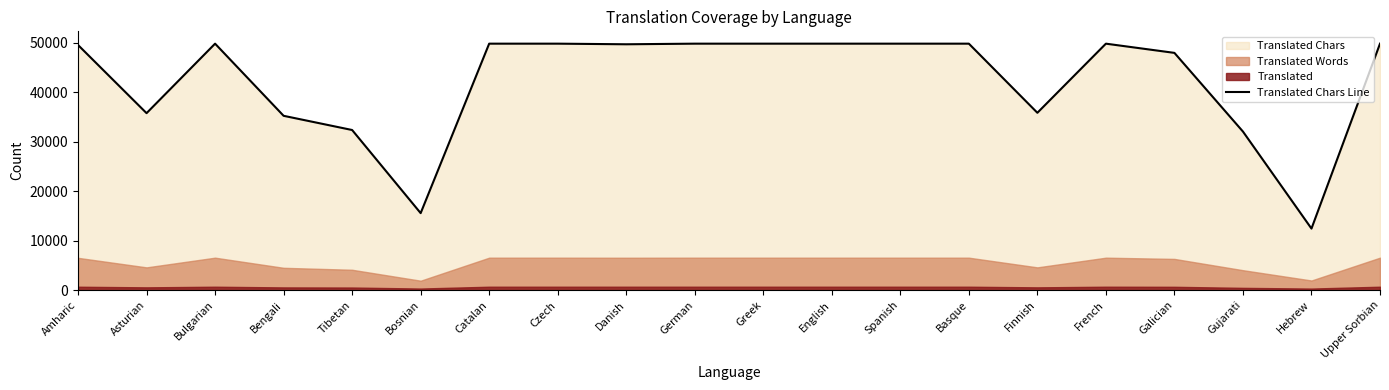

Is it true that the value at Greek is 49774?

True